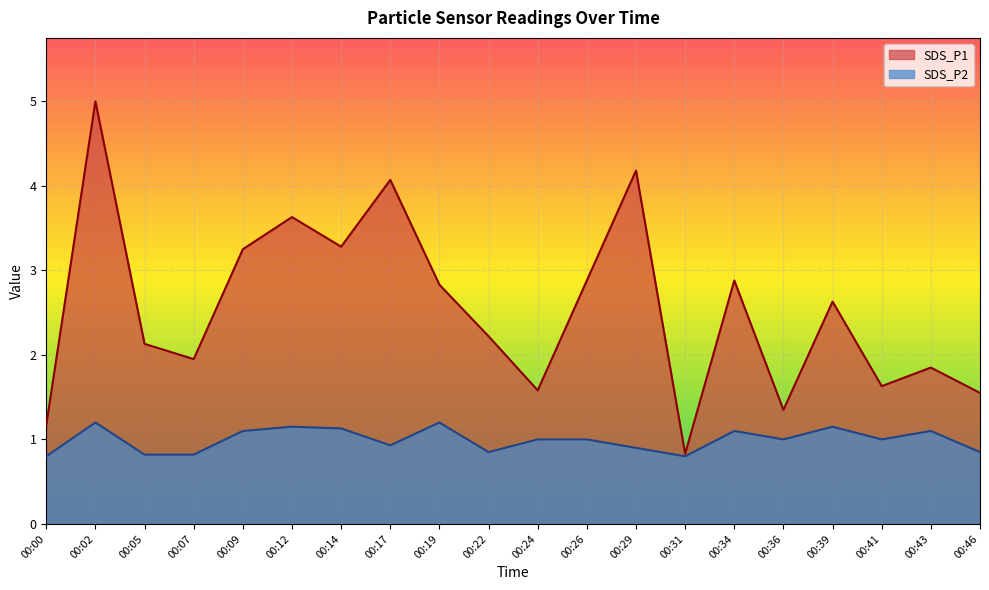

At which label does SDS_P1 first exceed 2?

00:02